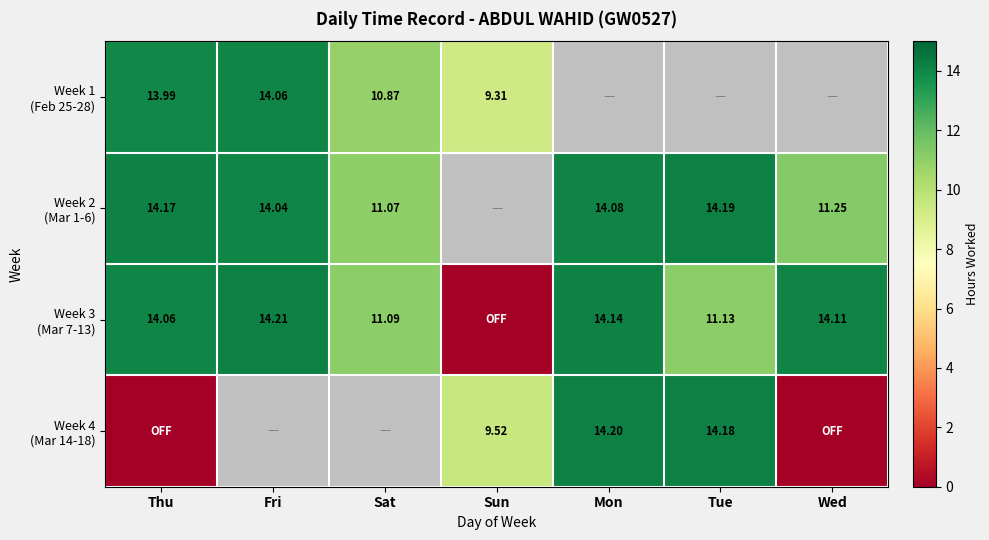

Where does the Week 1 (Feb 25-28) series first go above 14?

Fri